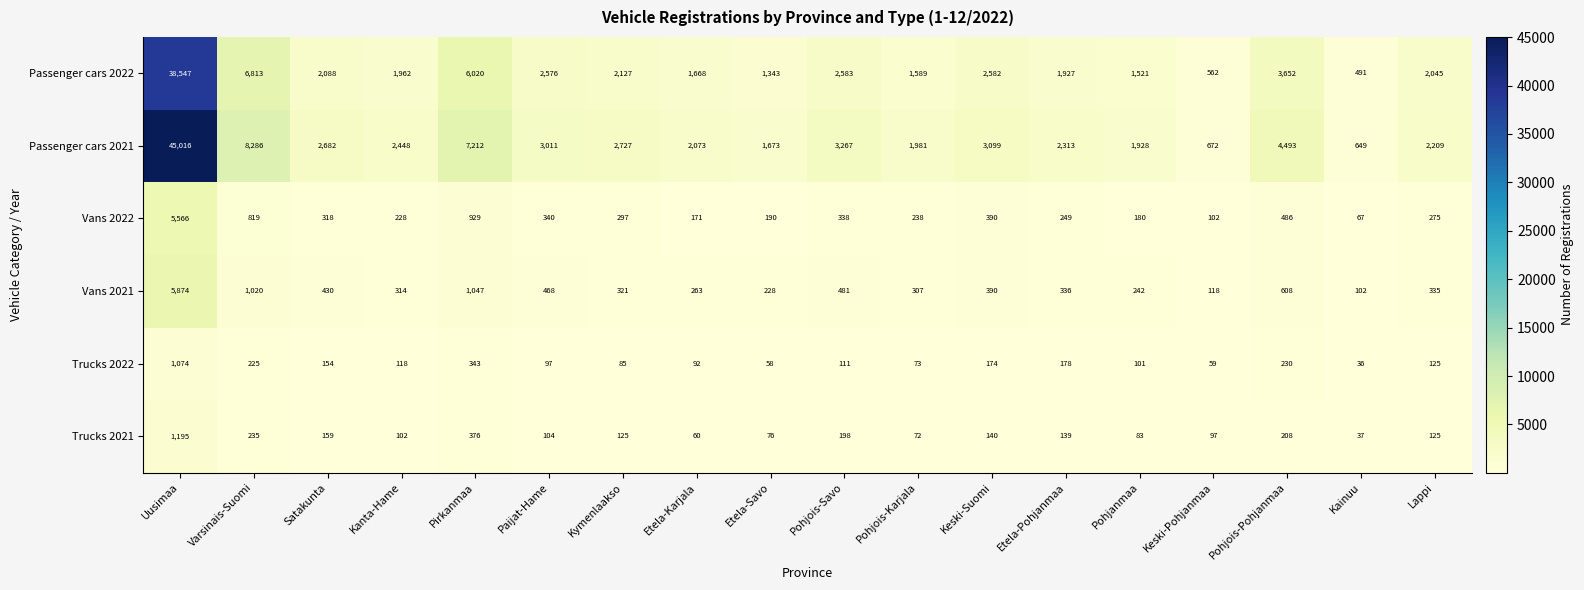

At which category is the sum across all series the highest?

Uusimaa